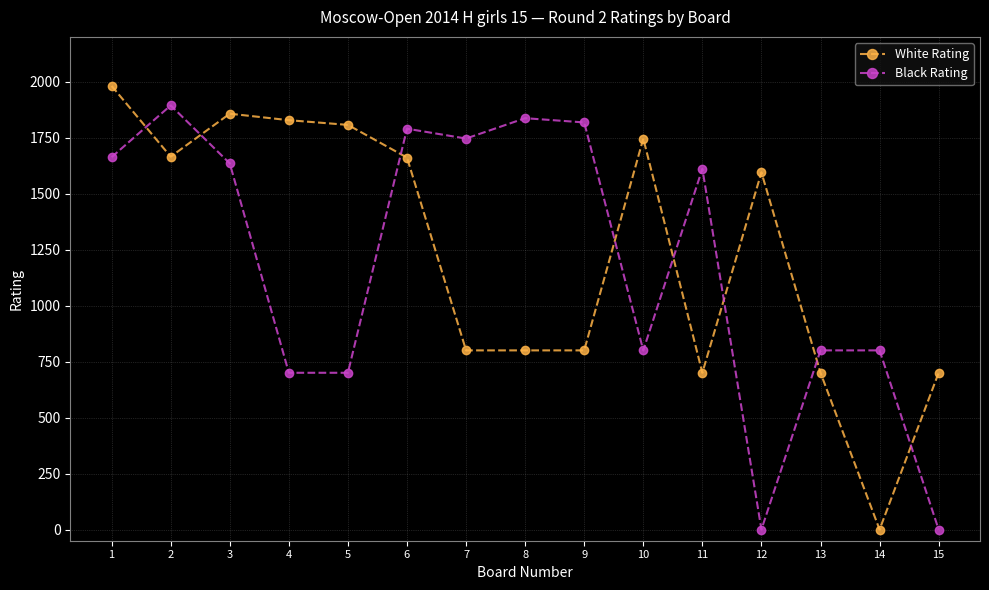

What is the maximum value for Black Rating?

1894